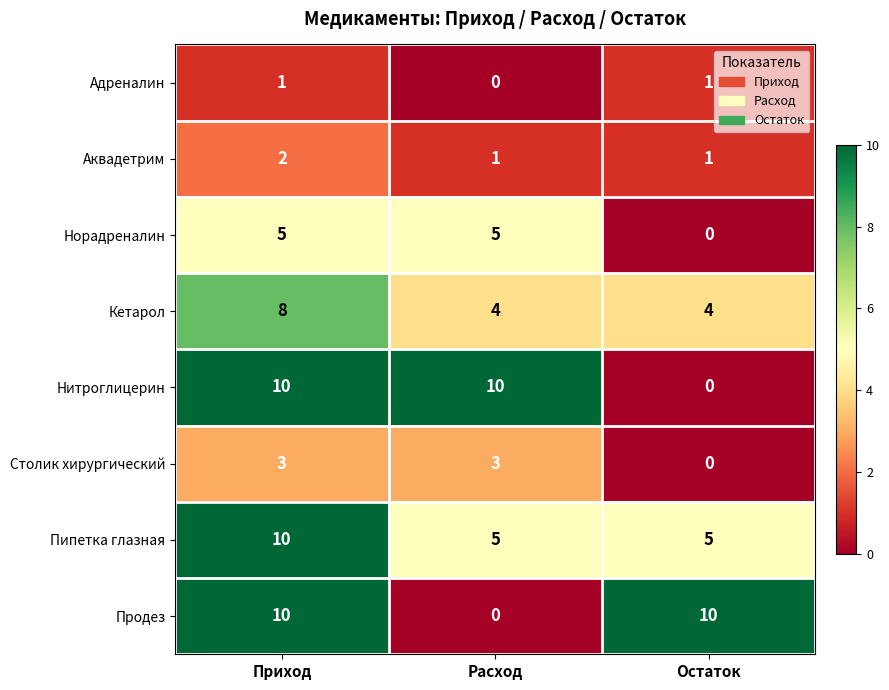

Is the value of Норадреналин at Расход greater than the value of Продез at Приход?

No